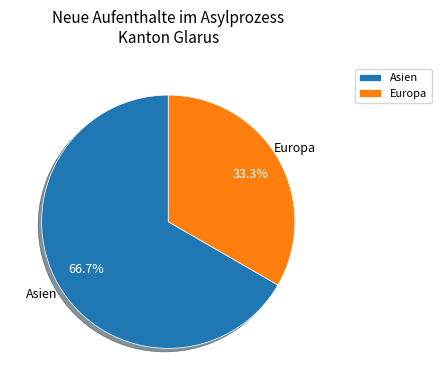

What is the largest slice in the pie chart?

Asien